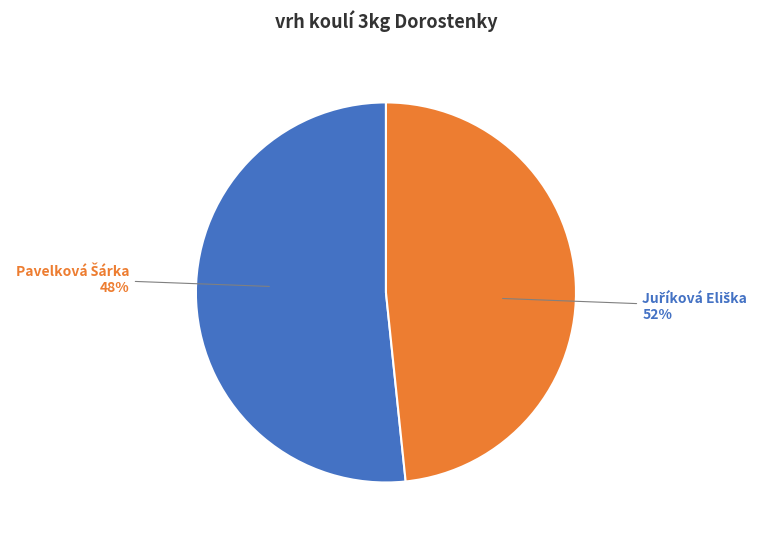

The Juříková Eliška slice represents 52% of the pie. True or false?

True